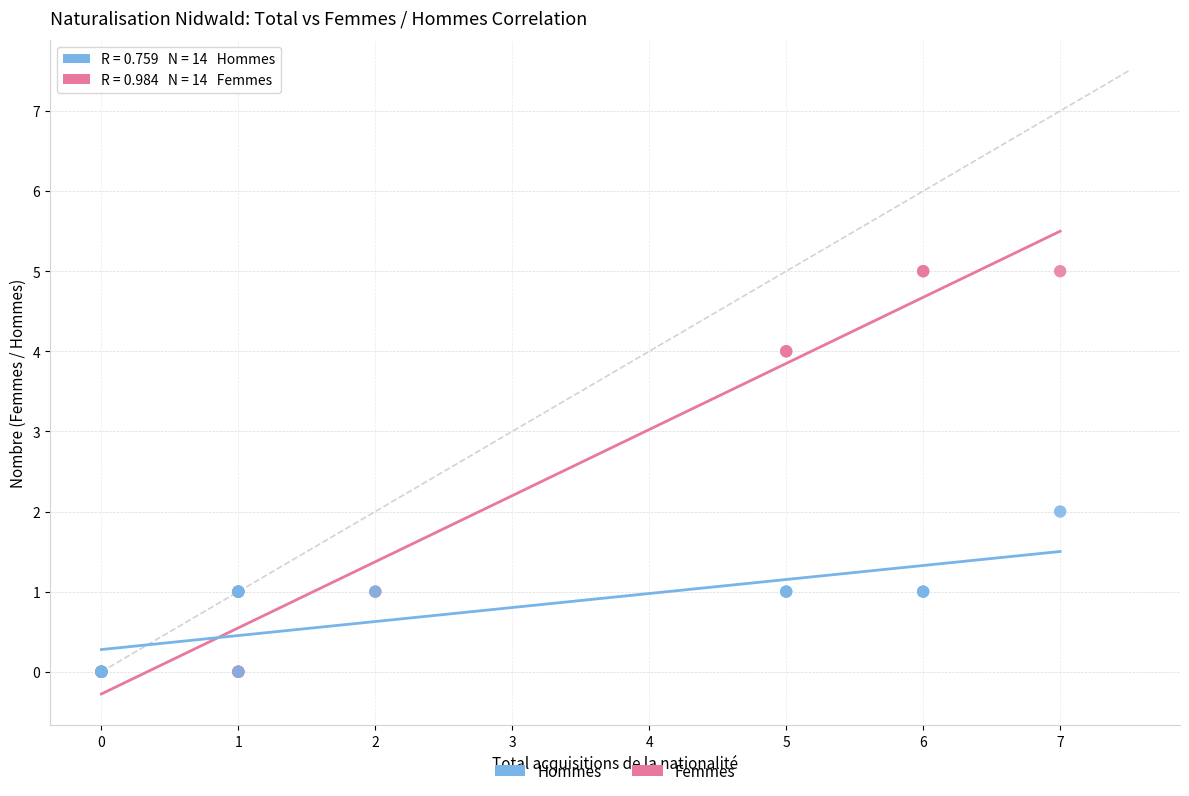

Which series has the largest Y range (max minus min)?

Femmes